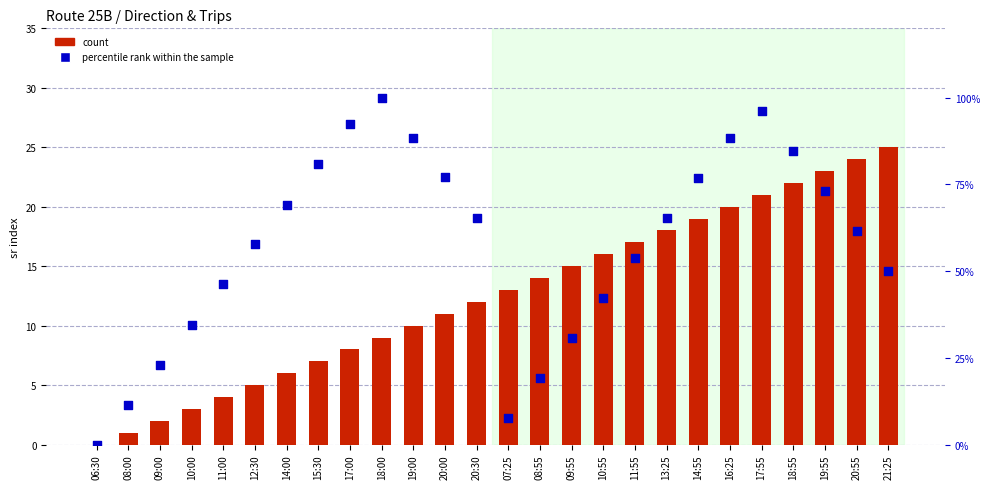

What is the total value across all series at 20:30?

77.4